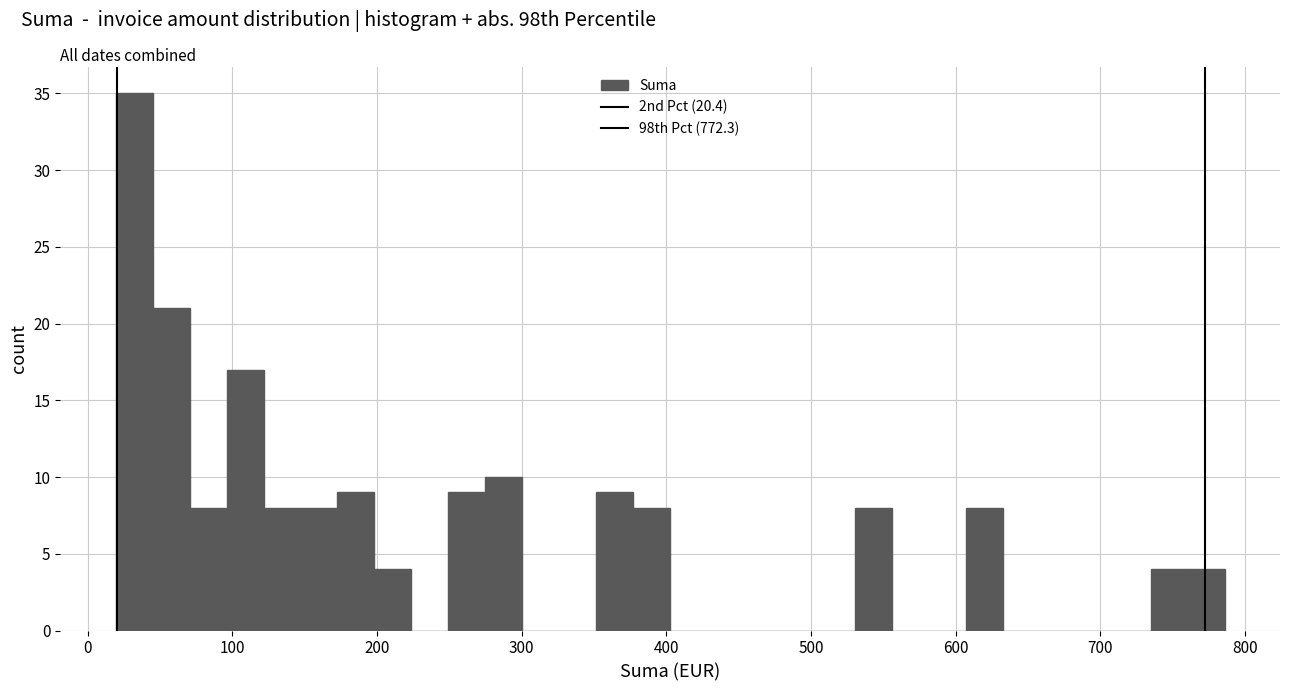

Read against the x-axis, roughly where is the centre of the tallest bar?

30